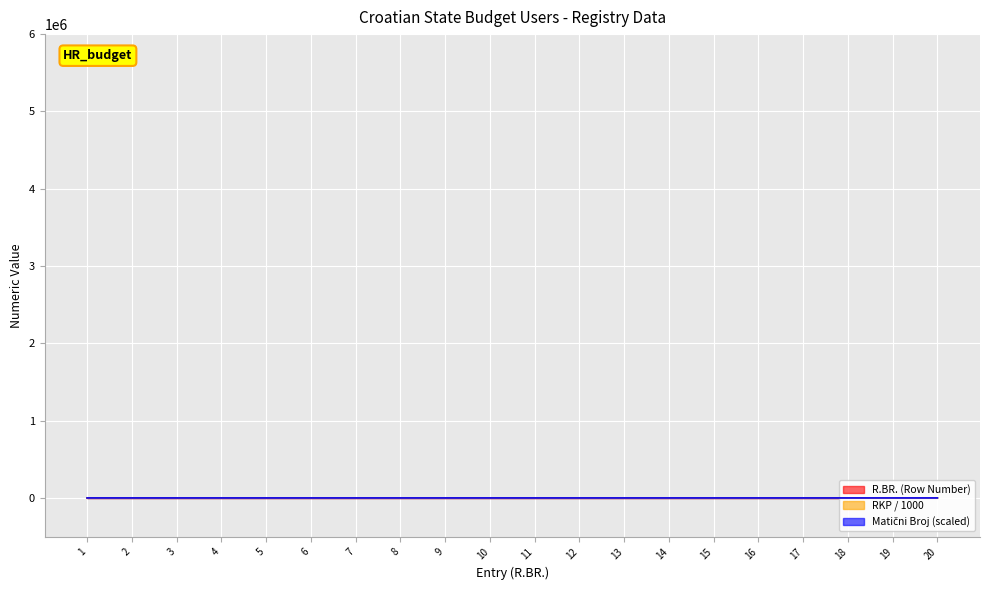

Rank the series by their average value, from lowest to highest.

R.BR. (Row Number) line, RKP / 1000 line, Matični Broj (scaled) line